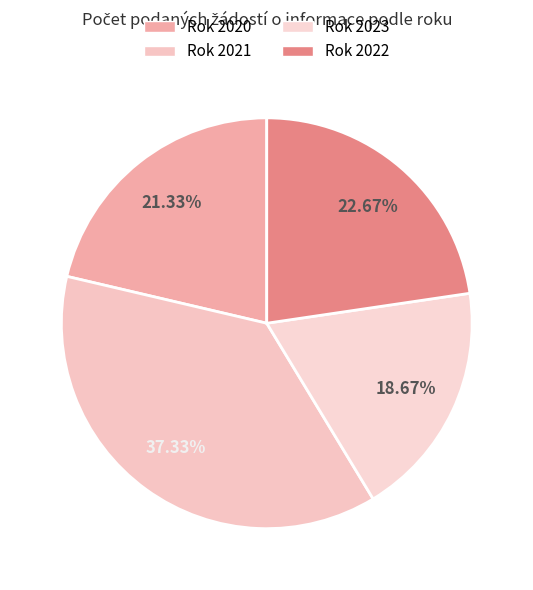

How many slices are in this pie chart?

4